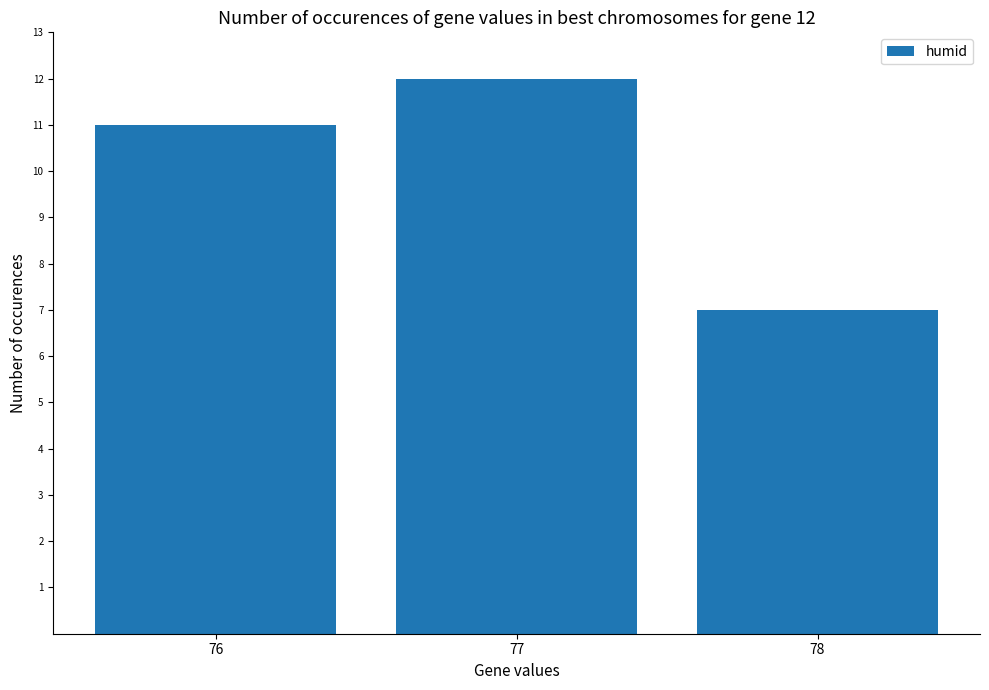

List the labels in order of value, largest first.

77, 76, 78